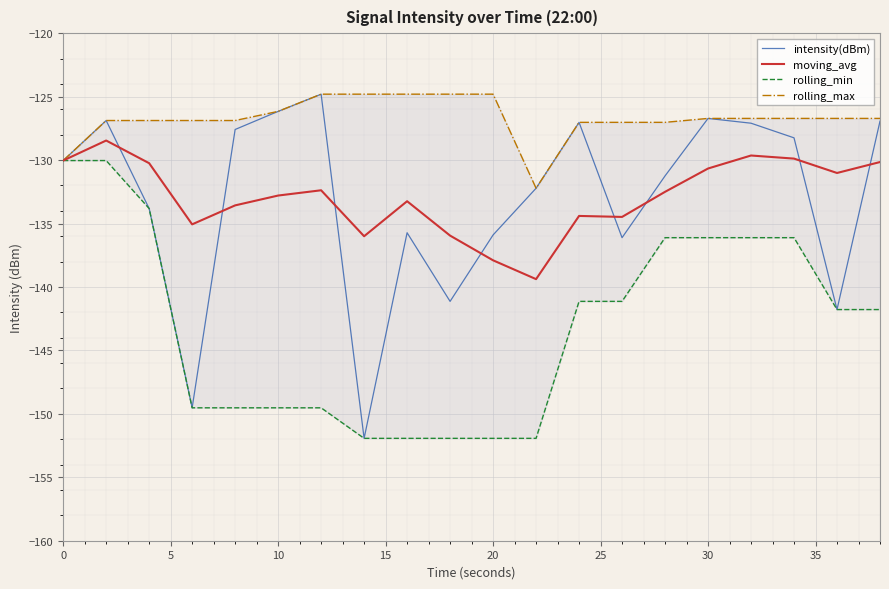

What is the maximum value for moving_avg?

-128.5